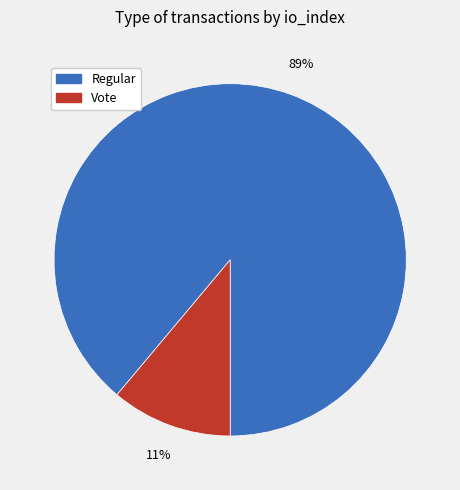

Is it true that Vote is 1% of the pie?

False